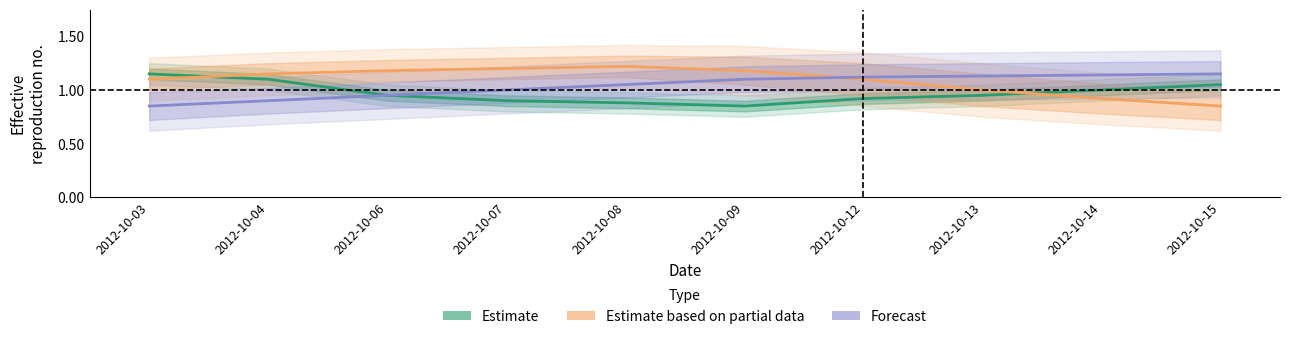

What is the sum of the Forecast values at 2012-10-08 and 2012-10-07?

2.0